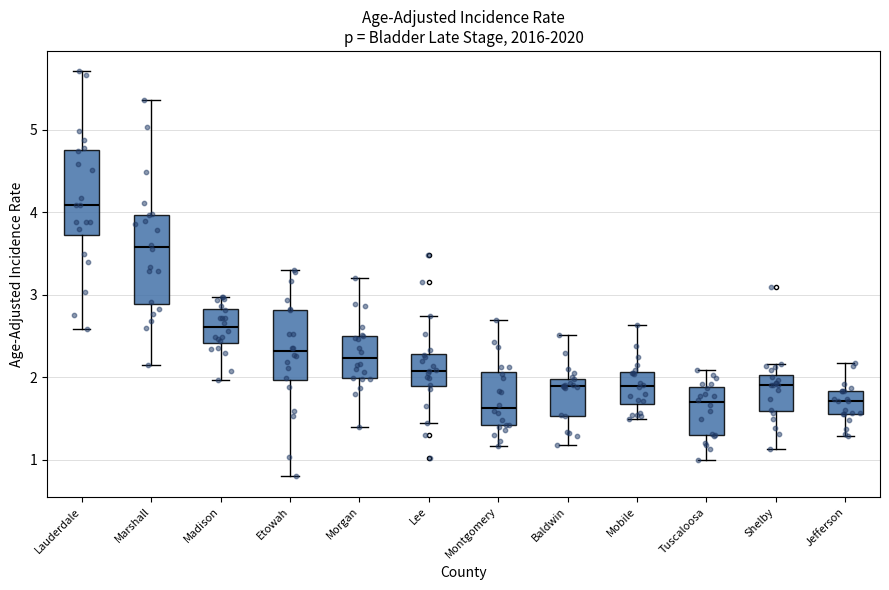

Reading left to right, read every box against the y-axis: the position of its median line, the range the box covers, and the ends of its whiskers. The values are not printed on the chart, so give them approximately, as read against the axis.

Lauderdale: median 4.1, box 3.7 to 4.8, whiskers 2.6 to 5.7
Marshall: median 3.6, box 2.9 to 4.0, whiskers 2.2 to 5.4
Madison: median 2.6, box 2.4 to 2.8, whiskers 2.0 to 3.0
Etowah: median 2.3, box 2.0 to 2.8, whiskers 0.8 to 3.3
Morgan: median 2.2, box 2.0 to 2.5, whiskers 1.4 to 3.2
Lee: median 2.1, box 1.9 to 2.3, whiskers 1.4 to 2.7
Montgomery: median 1.6, box 1.4 to 2.1, whiskers 1.2 to 2.7
Baldwin: median 1.9, box 1.5 to 2.0, whiskers 1.2 to 2.5
Mobile: median 1.9, box 1.7 to 2.1, whiskers 1.5 to 2.6
Tuscaloosa: median 1.7, box 1.3 to 1.9, whiskers 1.0 to 2.1
Shelby: median 1.9, box 1.6 to 2.0, whiskers 1.1 to 2.2
Jefferson: median 1.7, box 1.6 to 1.8, whiskers 1.3 to 2.2